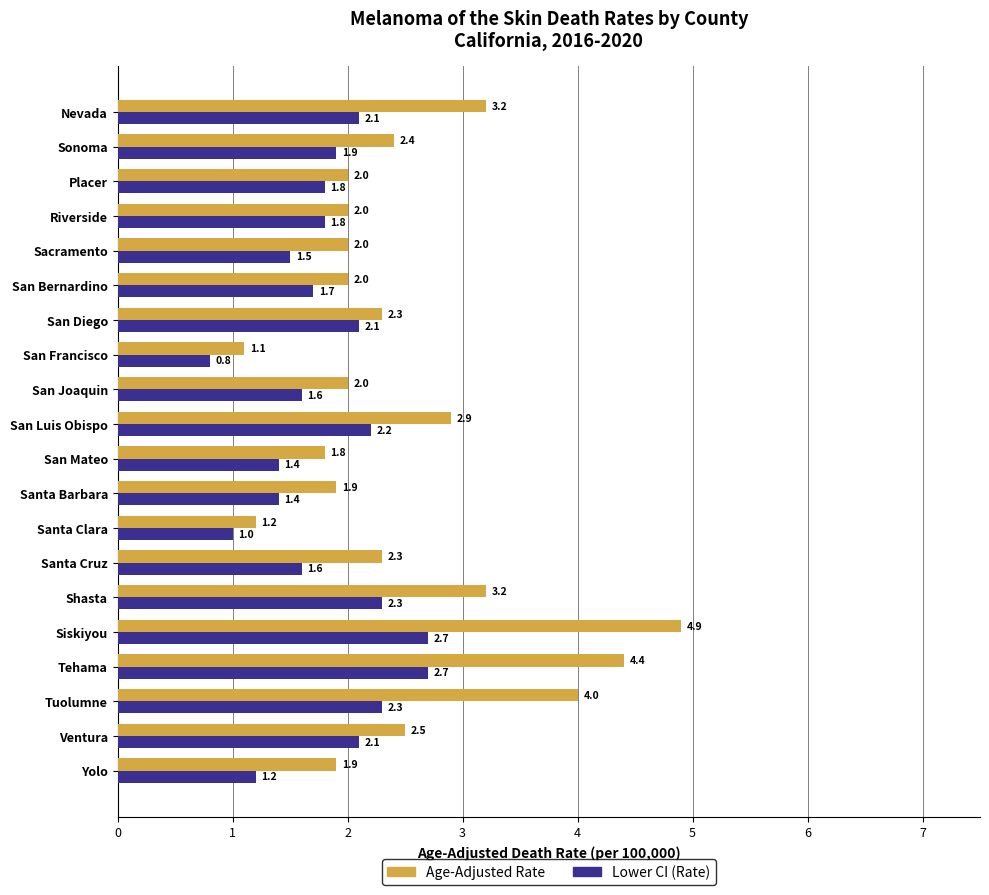

What are all the series names shown in the legend?

Age-Adjusted Rate, Lower CI (Rate)